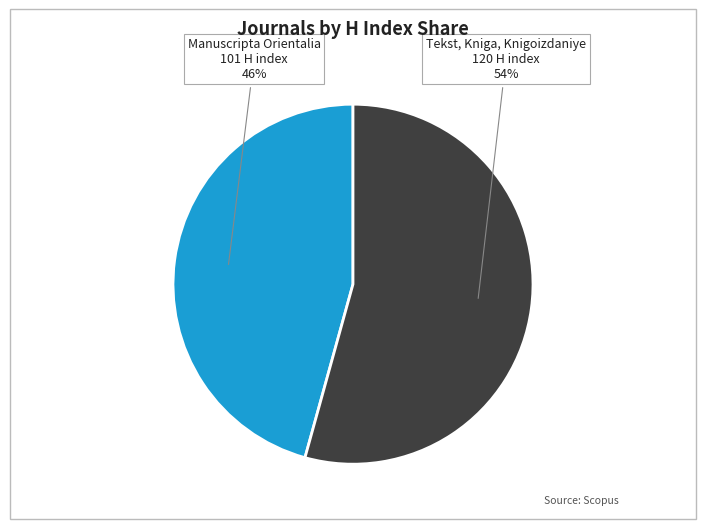

What is the majority slice?

Tekst, Kniga, Knigoizdaniye